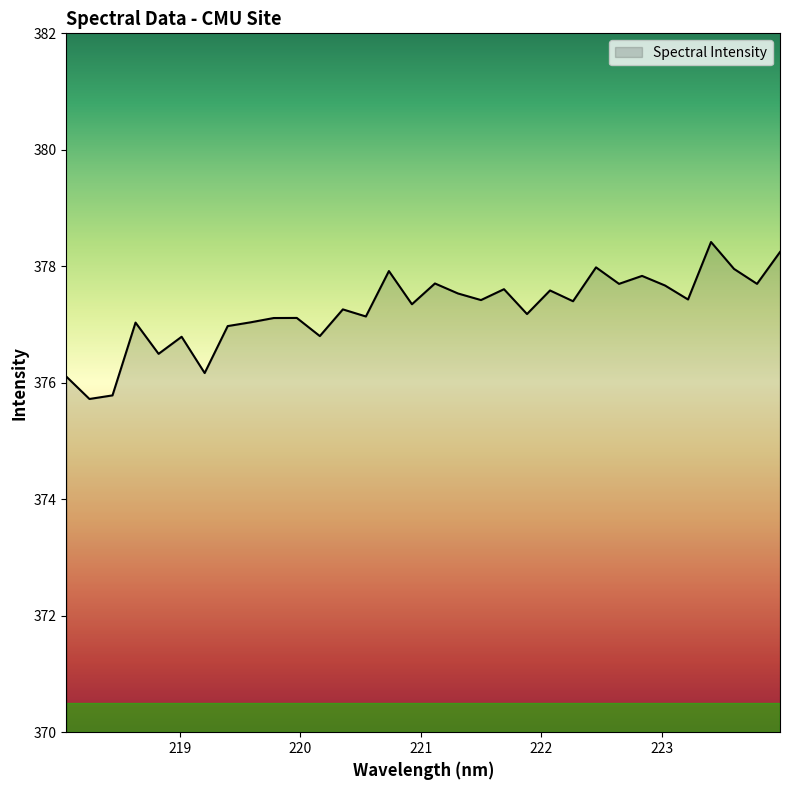

What is the smallest value displayed?

375.7